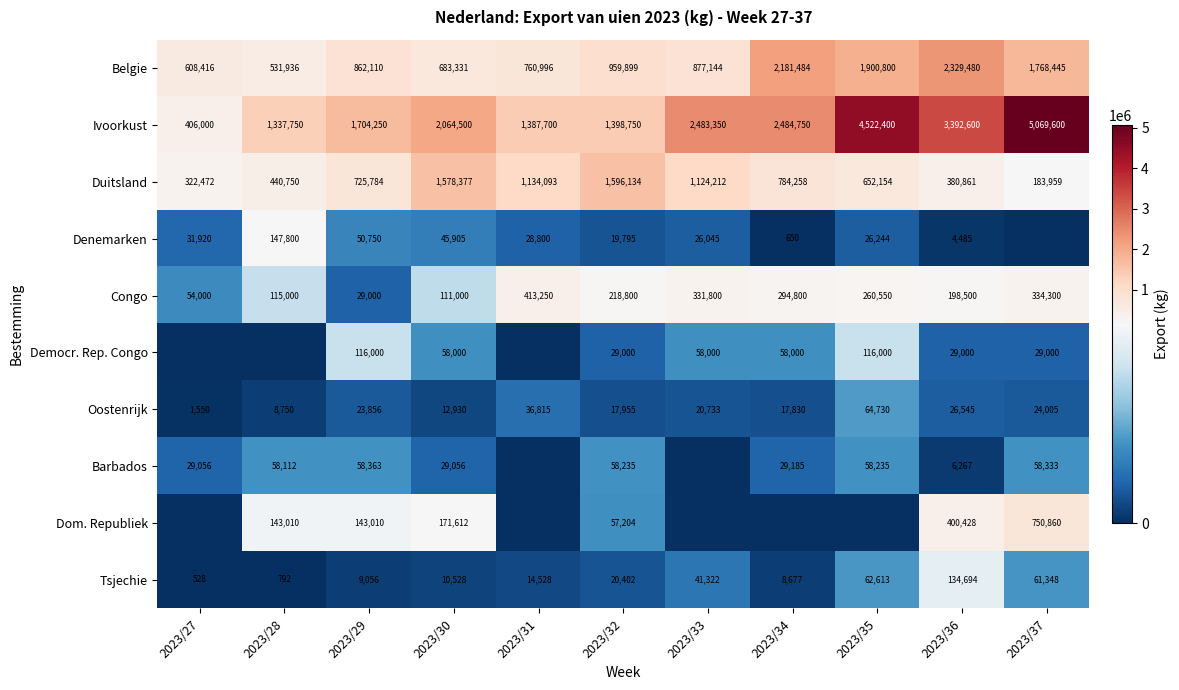

What value does the Ivoorkust series have at 2023/35?

4522400